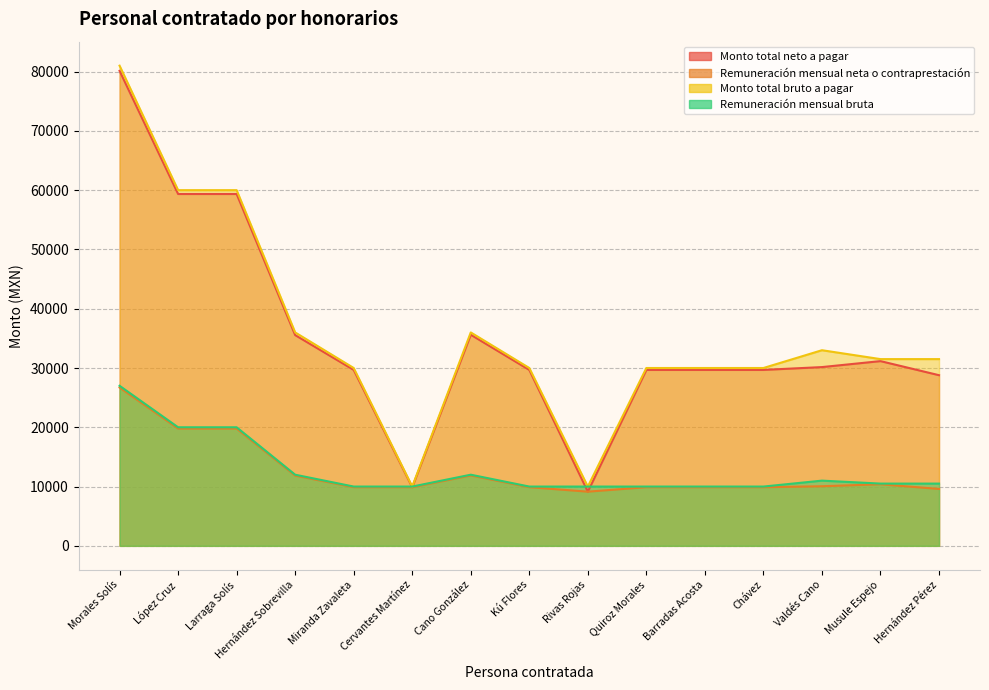

Which series changed the most between Cano González and Quiroz Morales?

Monto total bruto a pagar